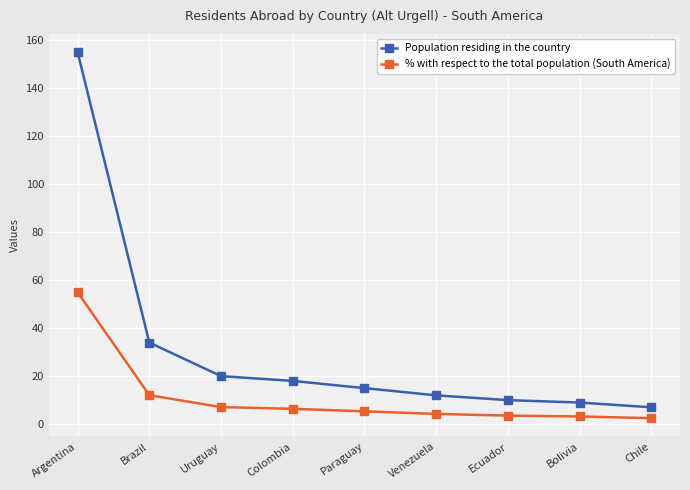

At which category does the chart reach its peak across all series?

Argentina